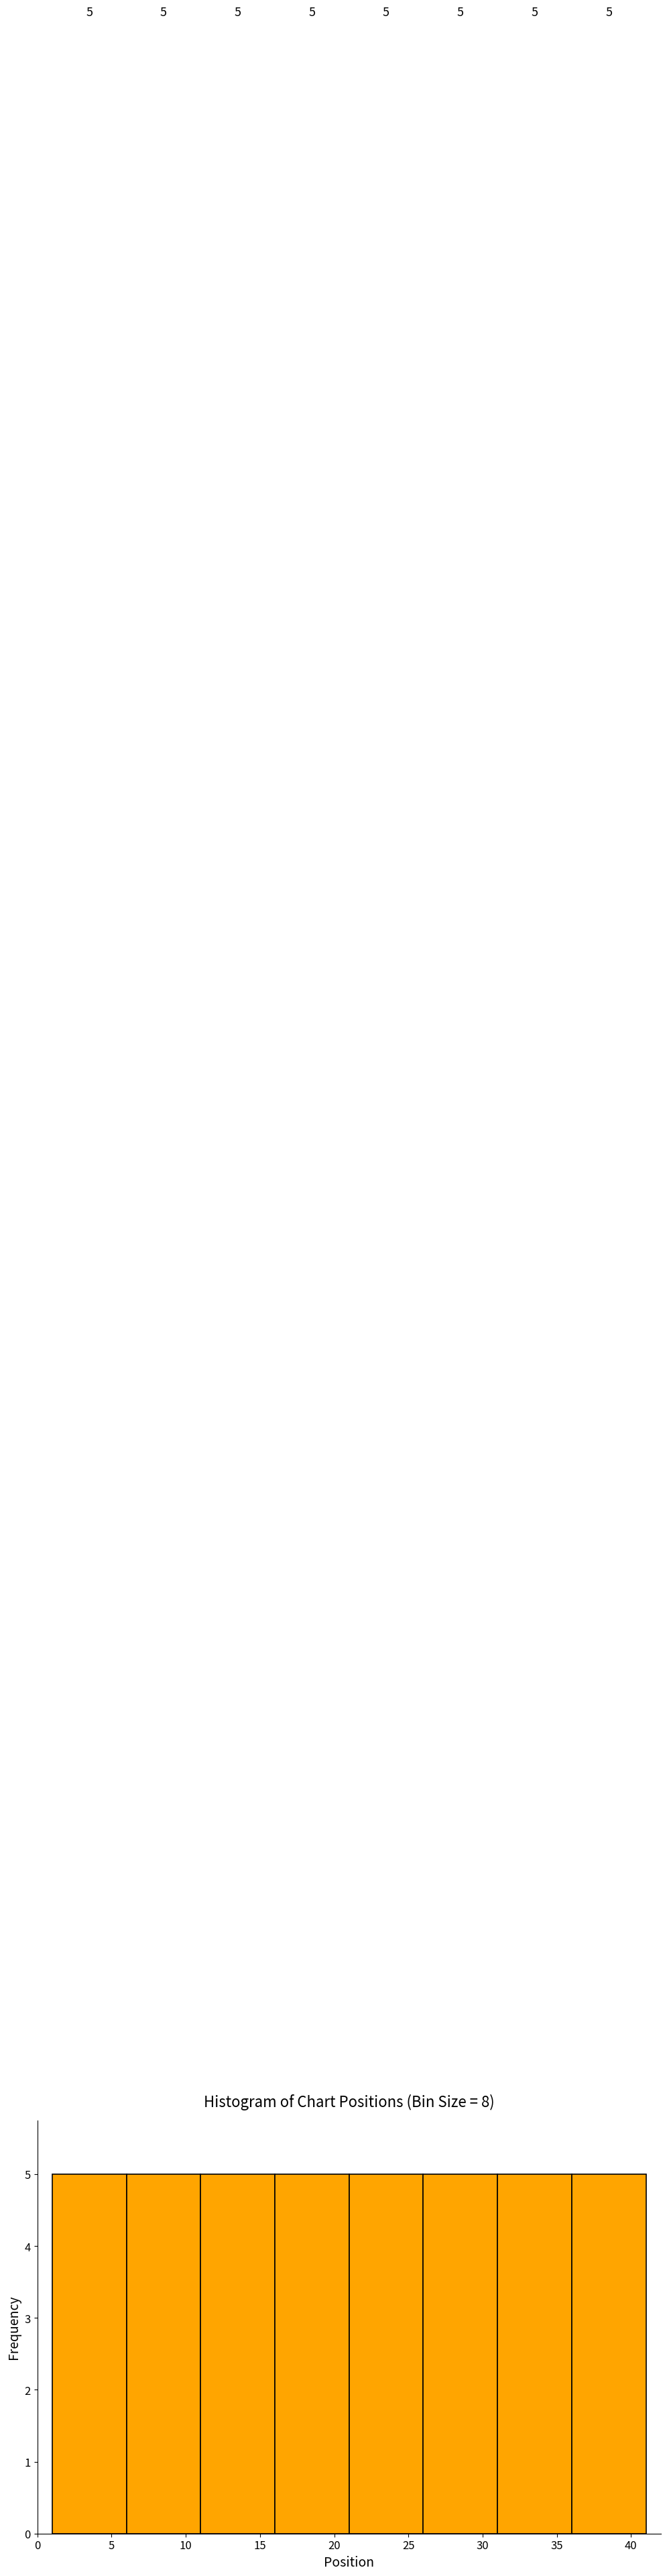

How tall is the bar that spans 26 to 31 on the x-axis?

5